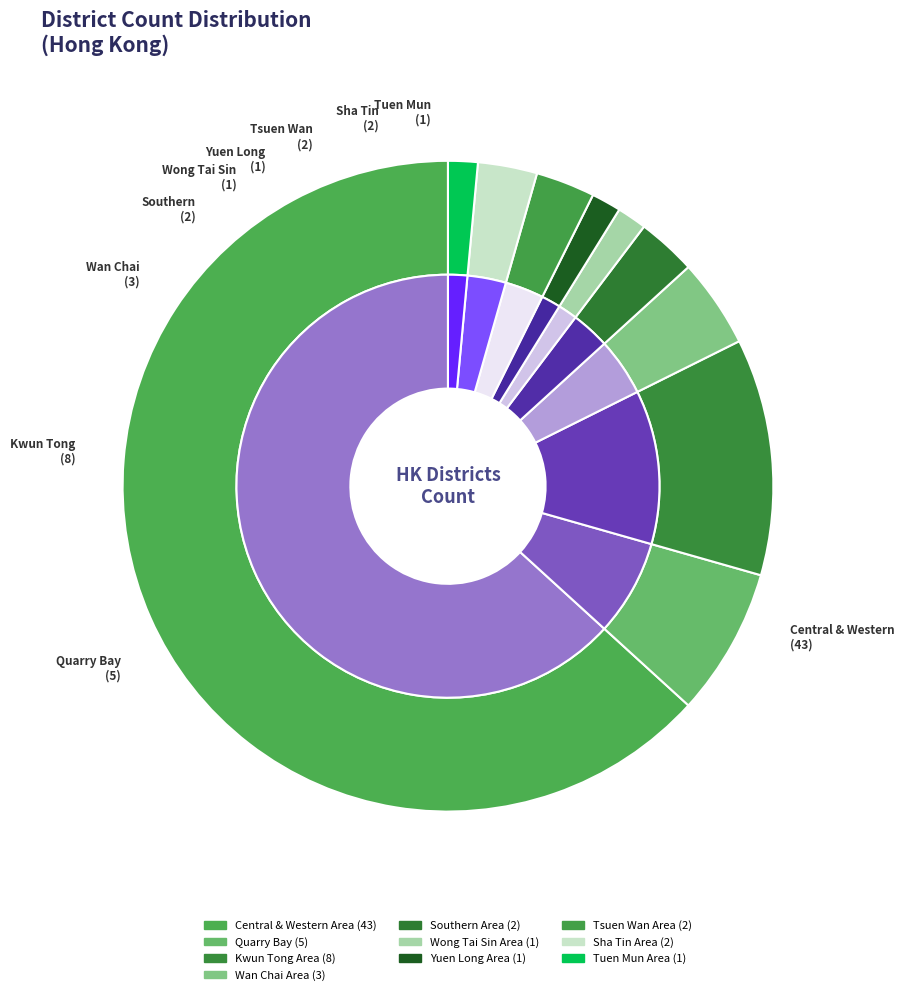

Does Yuen Long Area represent more than half of the total?

No